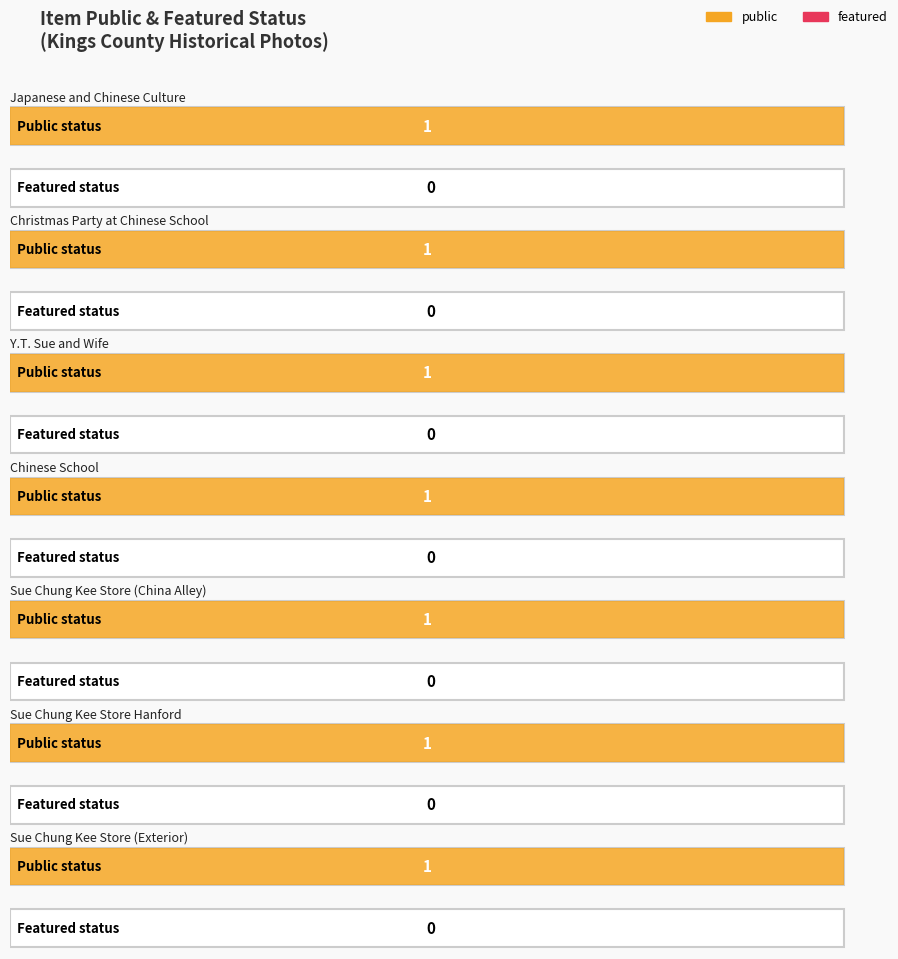

True or false: featured has a value of 0 at Sue Chung Kee Store (Exterior).

True